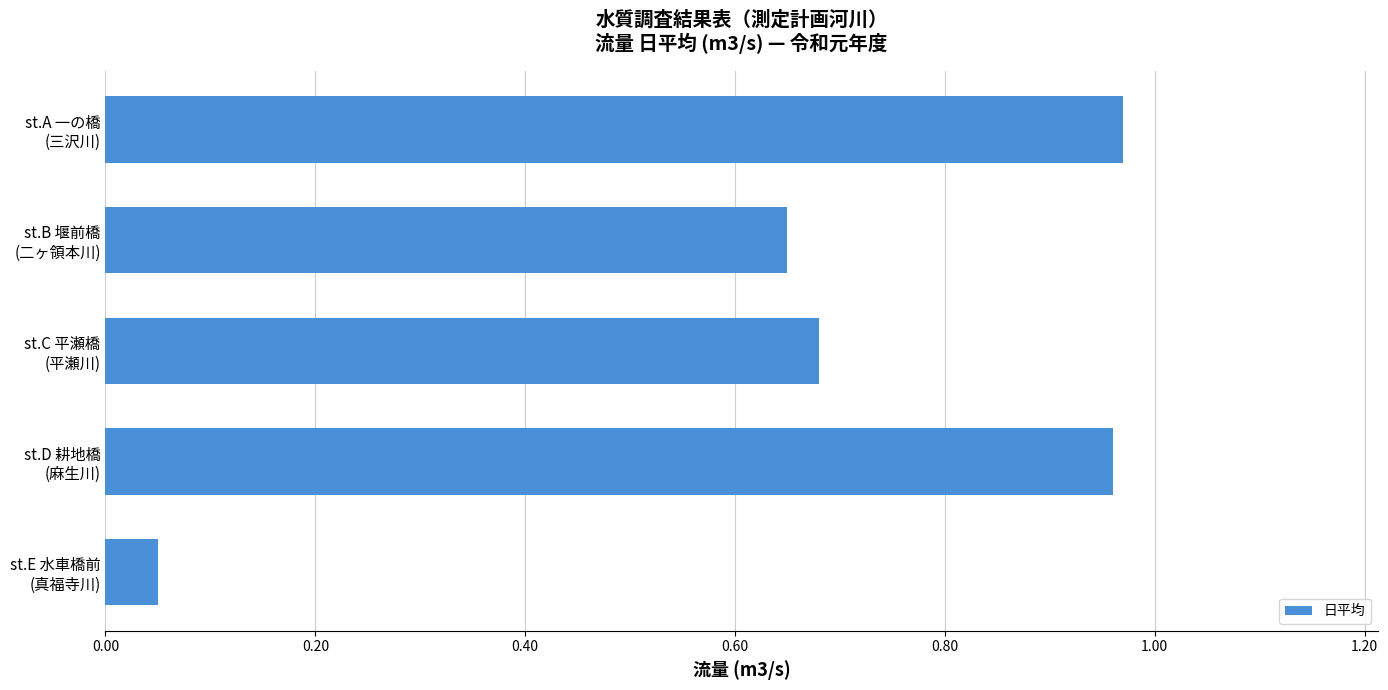

List the labels in order of value, smallest first.

st.E 水車橋前
(真福寺川), st.B 堰前橋
(二ヶ領本川), st.C 平瀬橋
(平瀬川), st.D 耕地橋
(麻生川), st.A 一の橋
(三沢川)